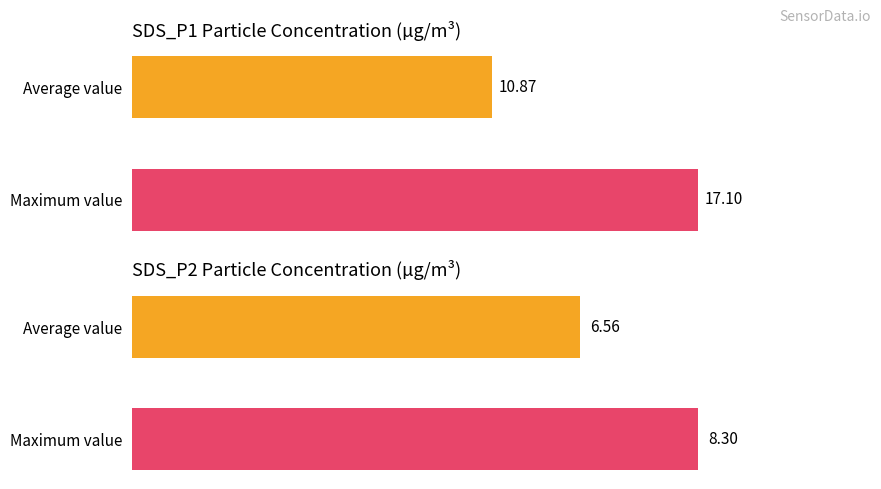

The value of SDS_P1 at 00:37 is 7.3. True or false?

False